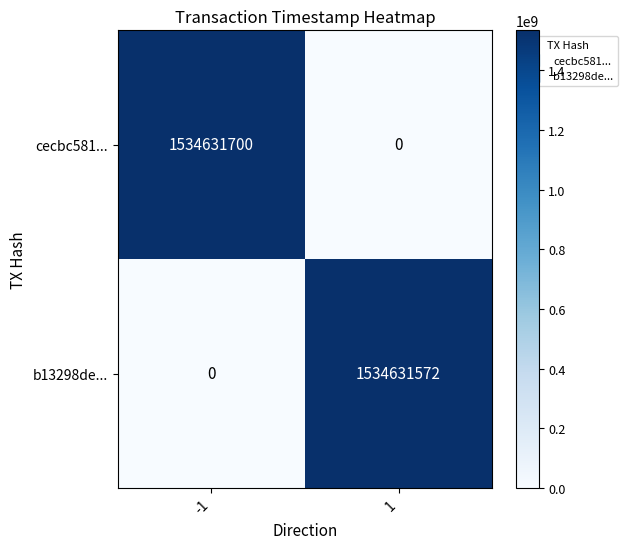

What is the average value of the b13298de... series?

767315786